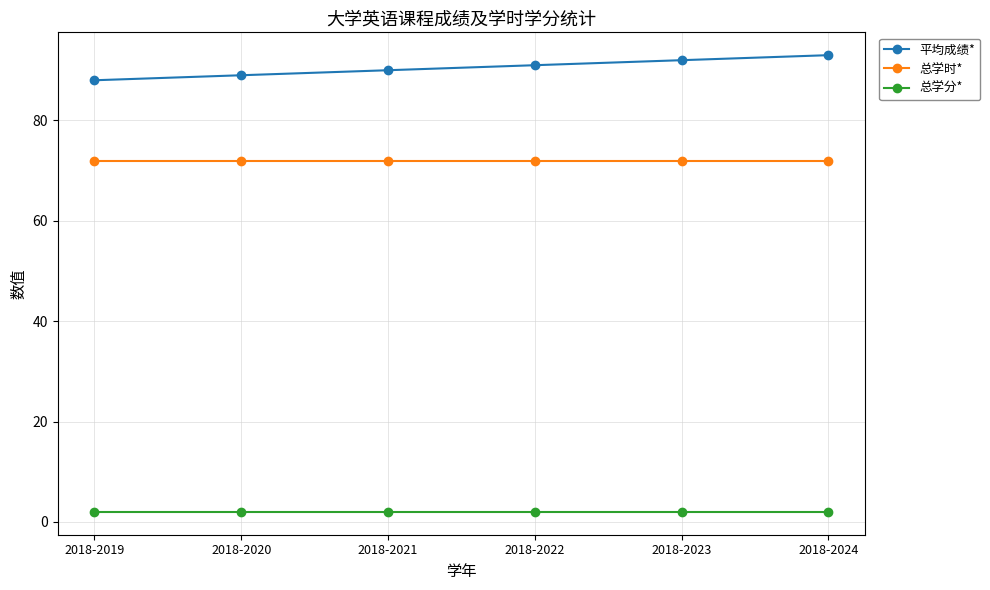

What is the sum of the 平均成绩* values at 2018-2024 and 2018-2019?

181